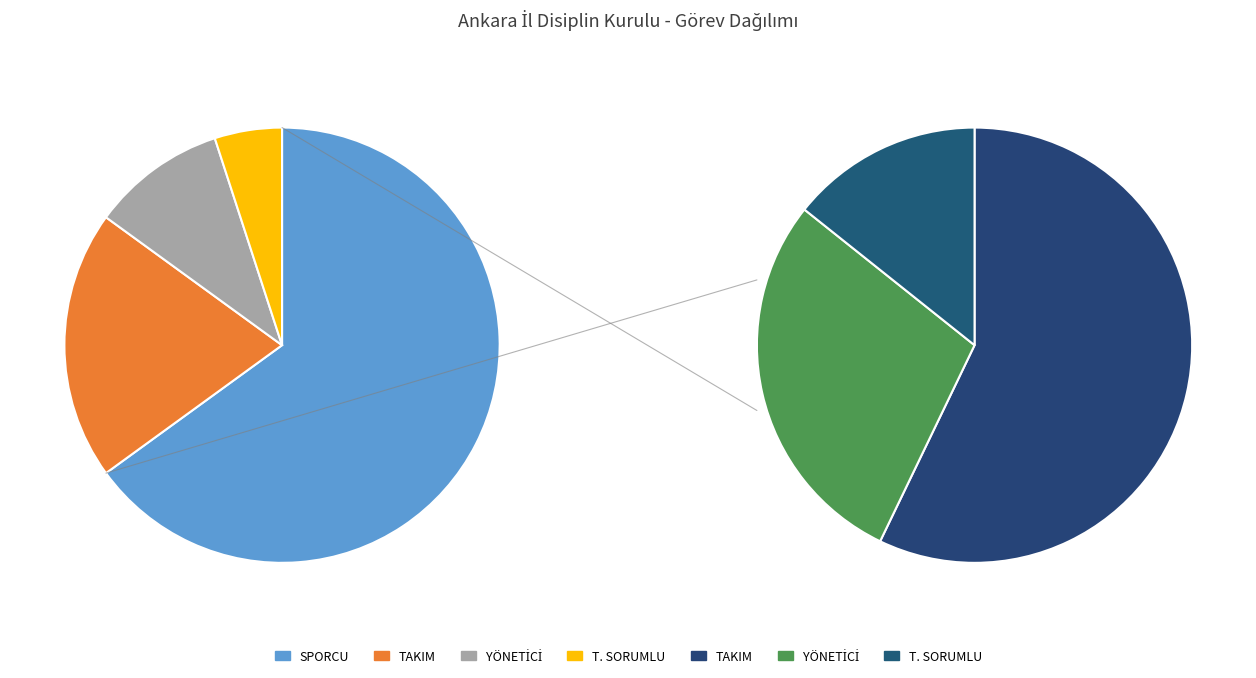

Which category has the biggest portion of the pie?

SPORCU